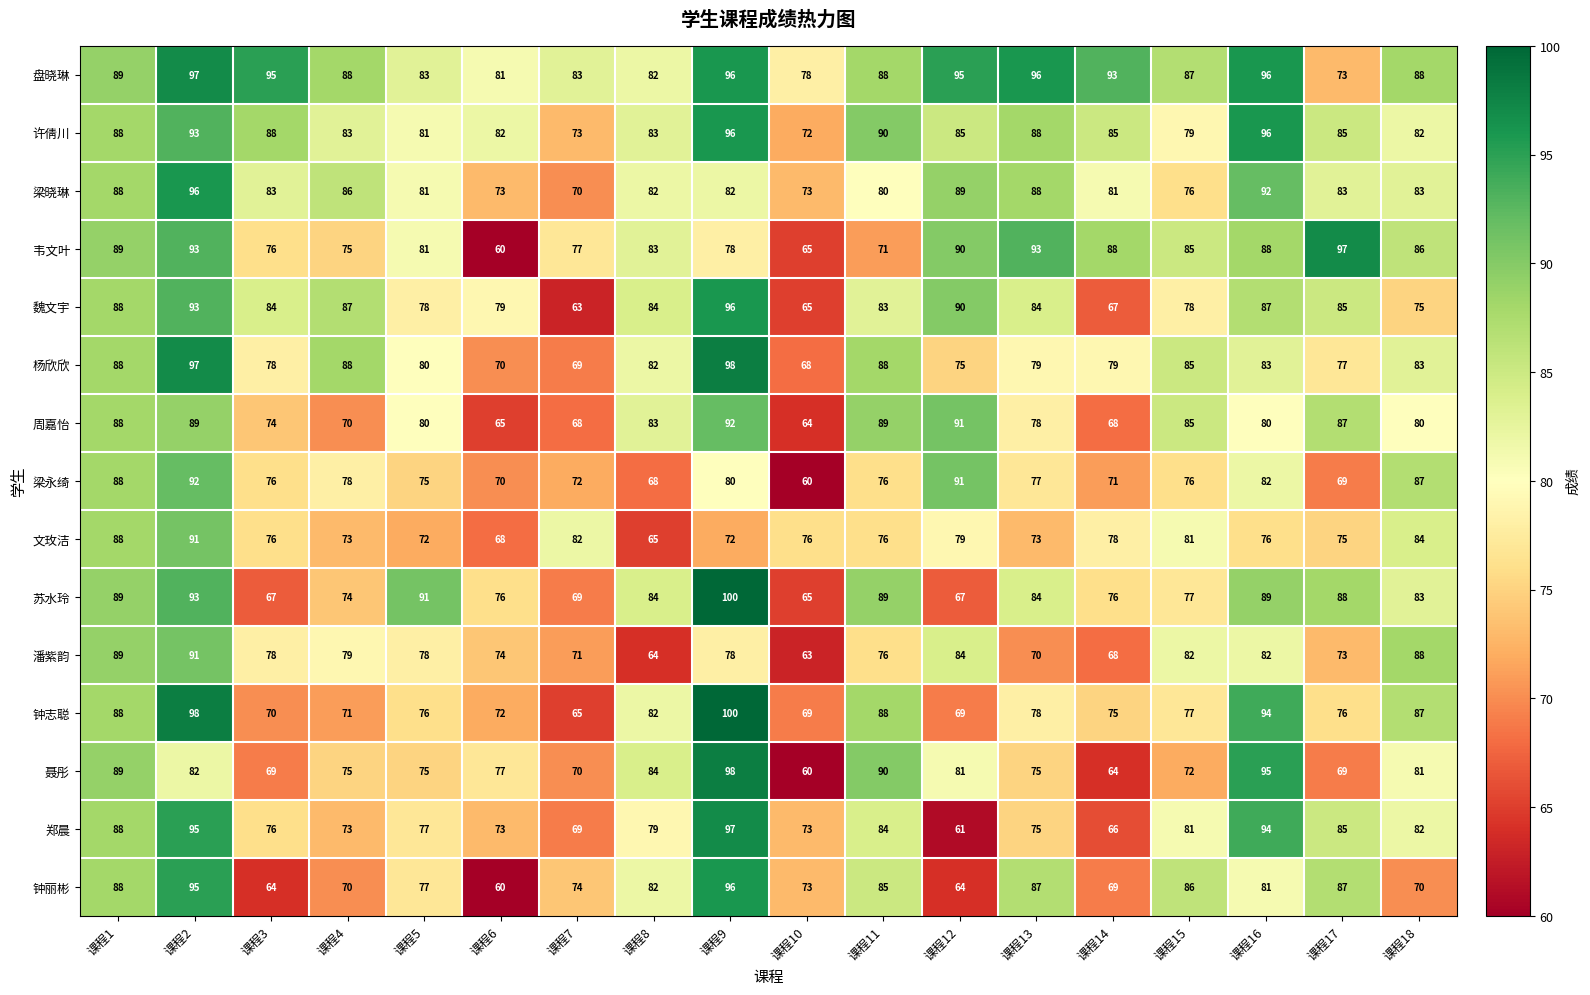

True or false: 潘紫韵 has a value of 36 at 课程8.

False